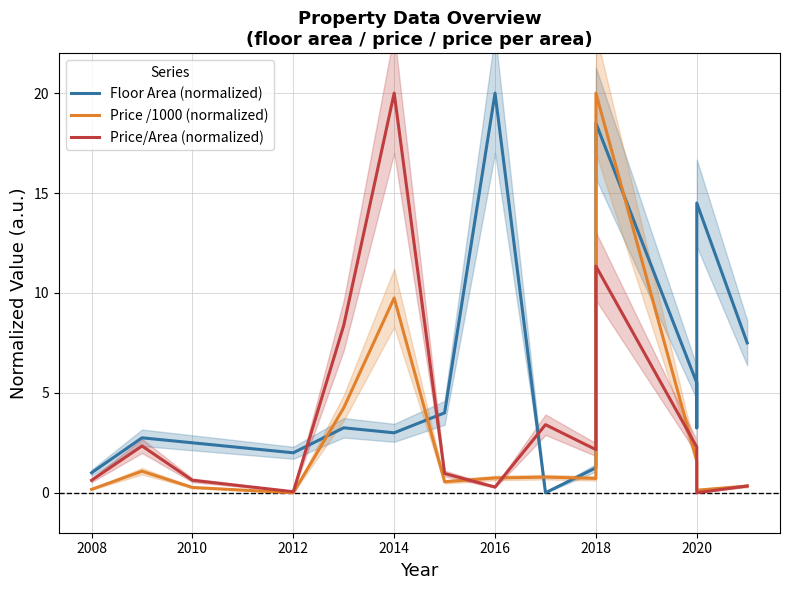

How many categories are shown in the chart?

15